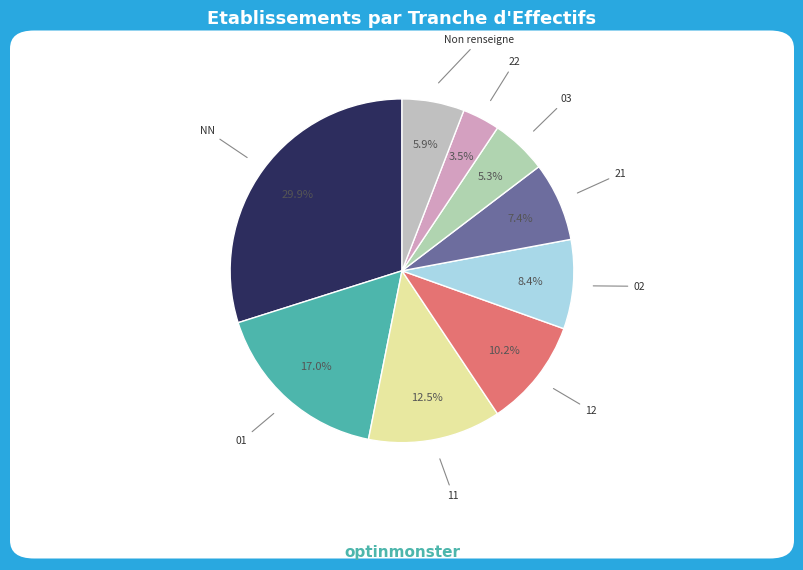

Combined, what portion of the pie is 21 and 03?

12.7%